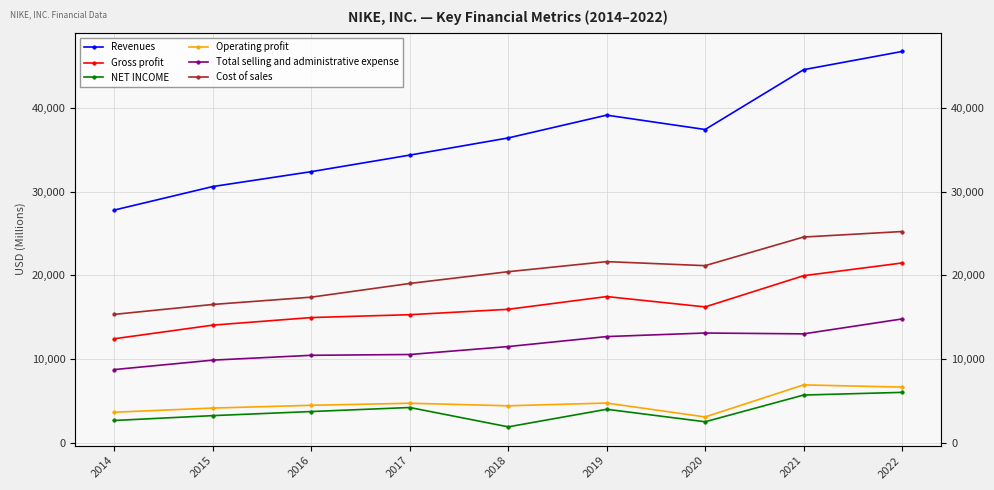

What is the difference between the highest and lowest values at 2022?

40664